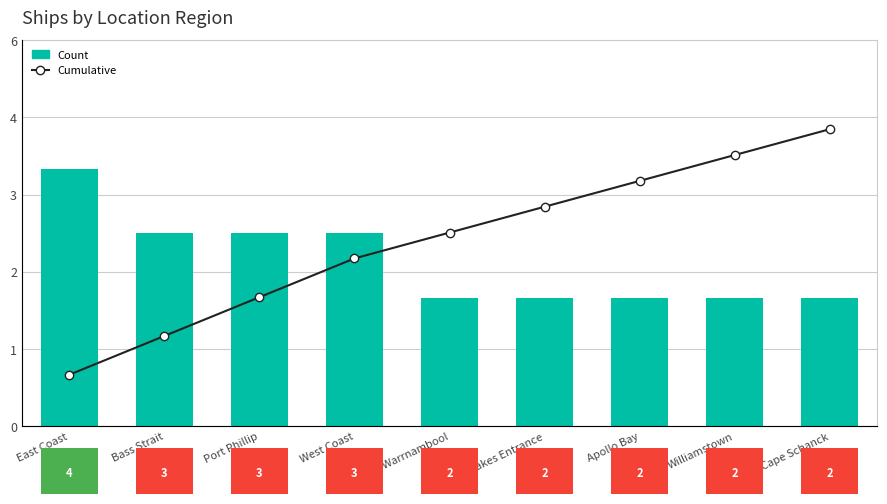

The value of Count at Williamstown is 3. True or false?

False